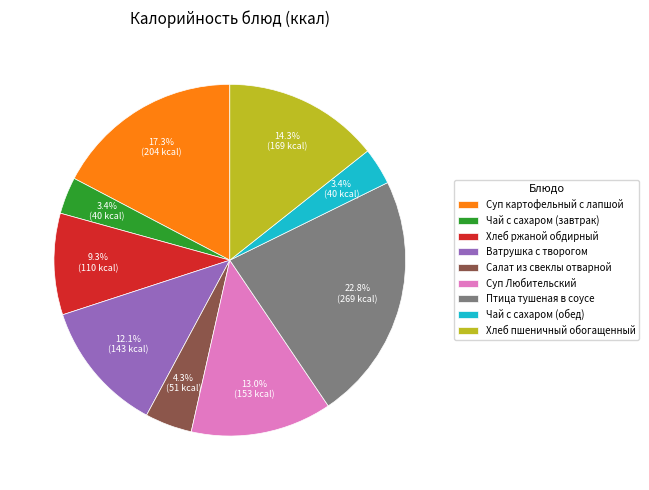

To the nearest percent, what is the difference between the Суп картофельный с лапшой and Ватрушка с творогом slice percentages?

5%